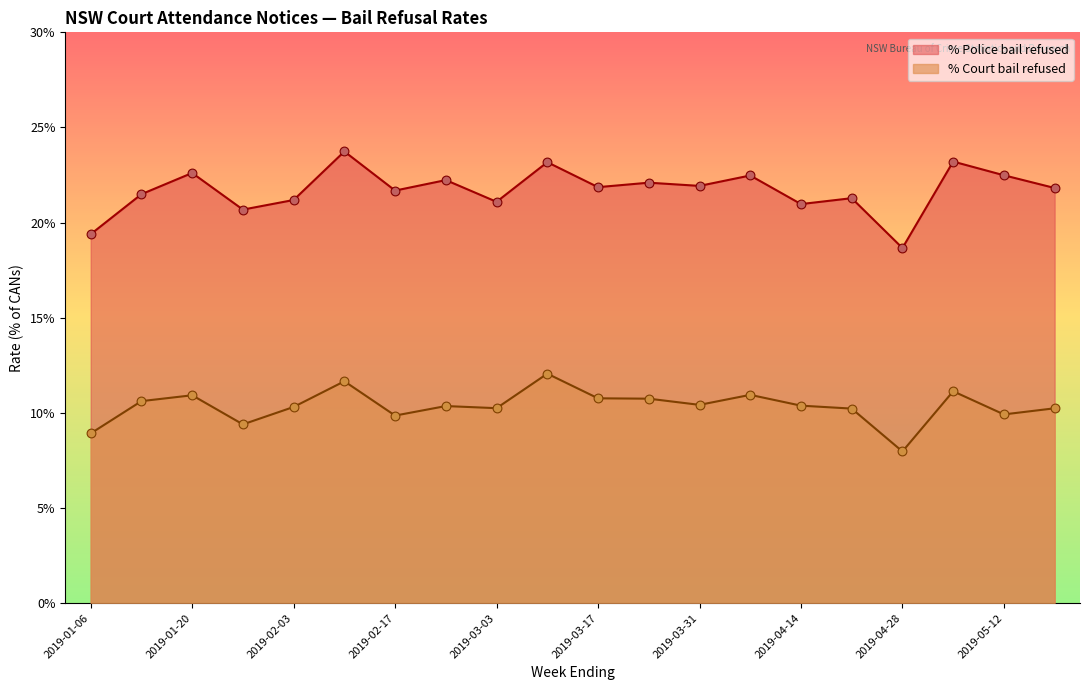

What are all the series names shown in the legend?

% Police bail refused, % Court bail refused